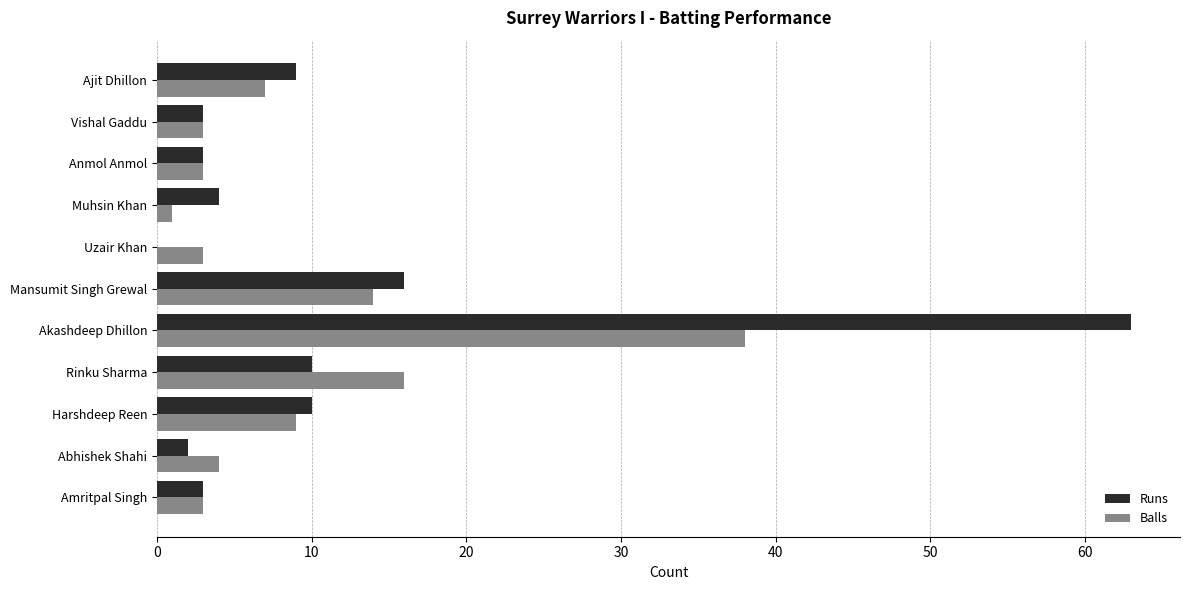

How many series are shown in this chart?

2